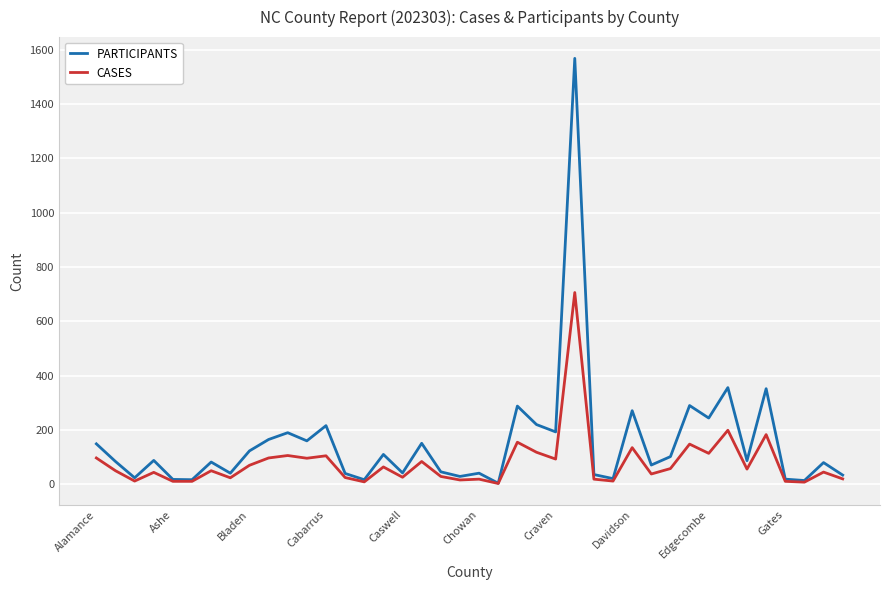

How many lines are shown in the chart?

2